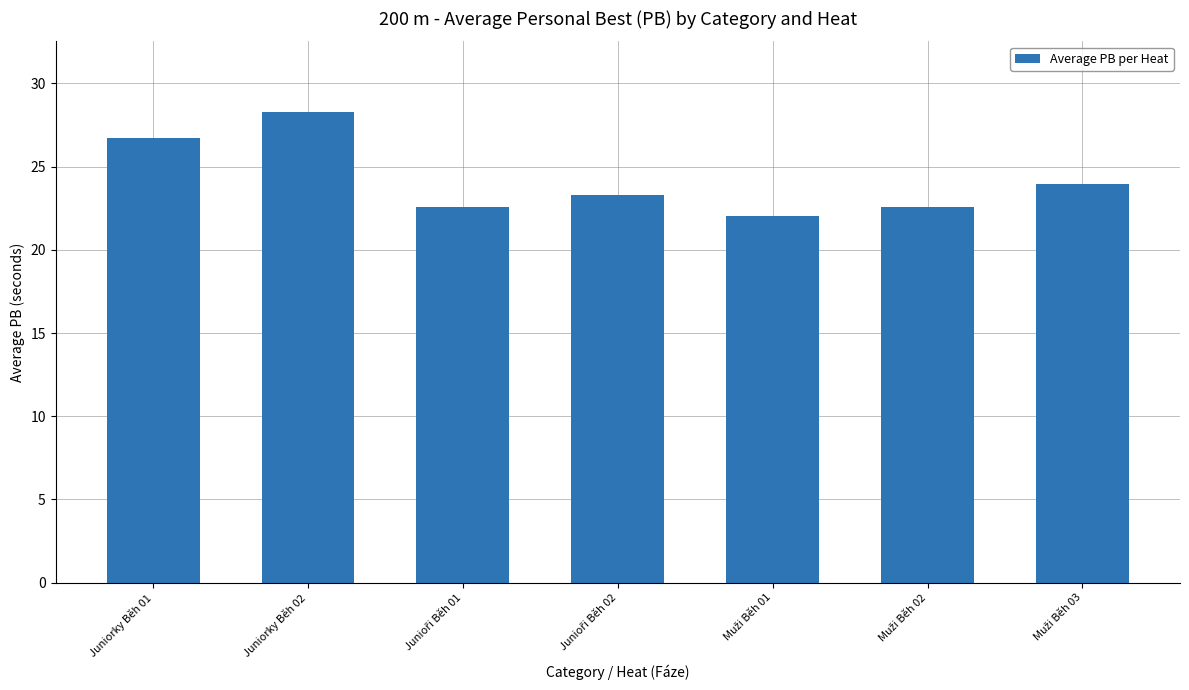

The chart shows a value of 28.3 at Juniorky Běh 02. True or false?

True